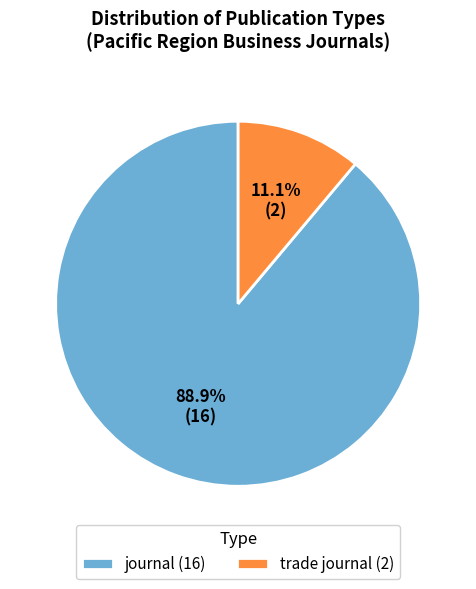

To the nearest percent, what is the combined percentage of journal and trade journal?

100%